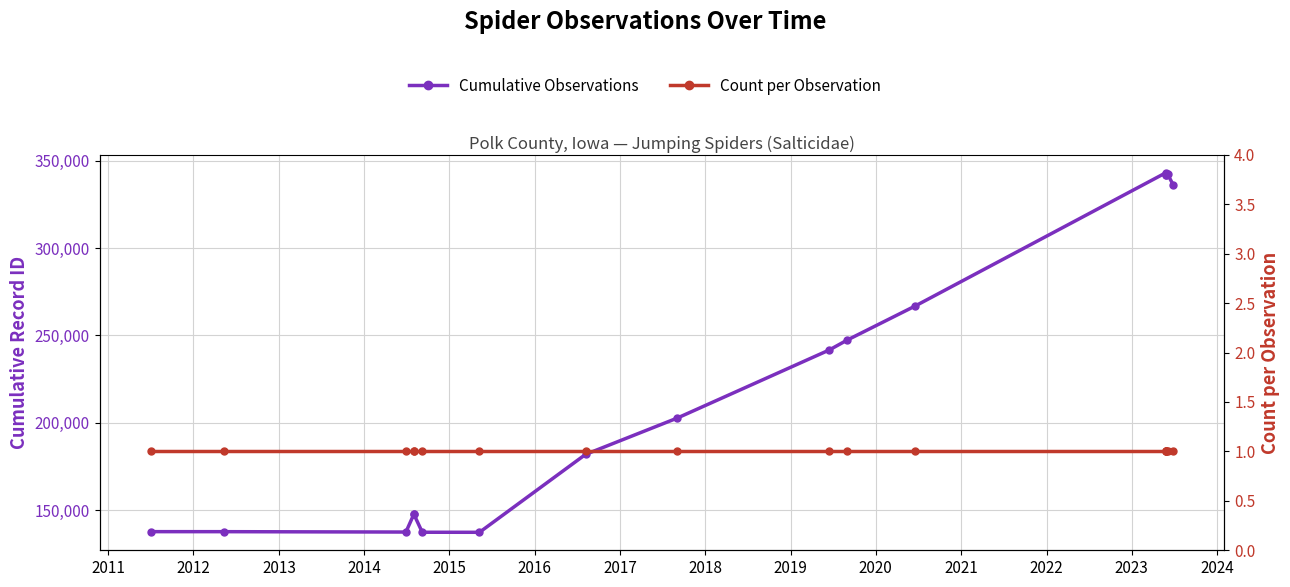

The value of Count per Observation at 2022 is 1. True or false?

True